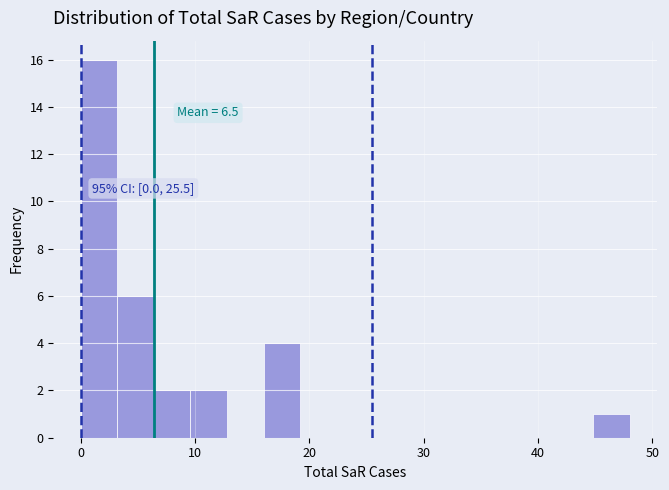

Read against the x-axis, roughly where is the centre of the tallest bar?

2